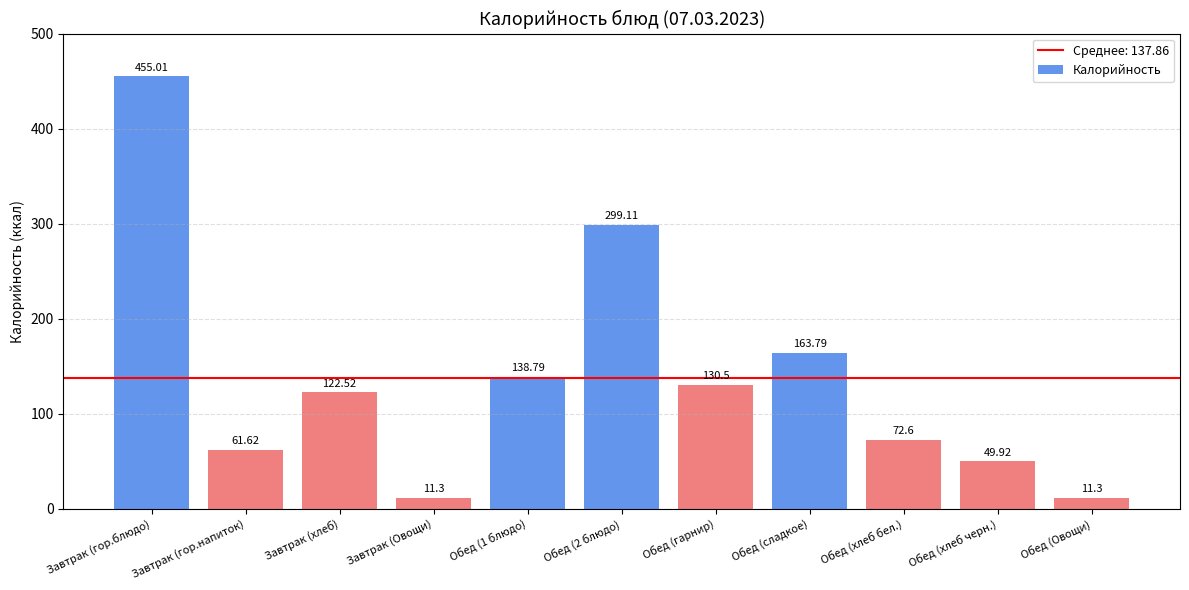

What is the minimum value shown in the chart?

11.3